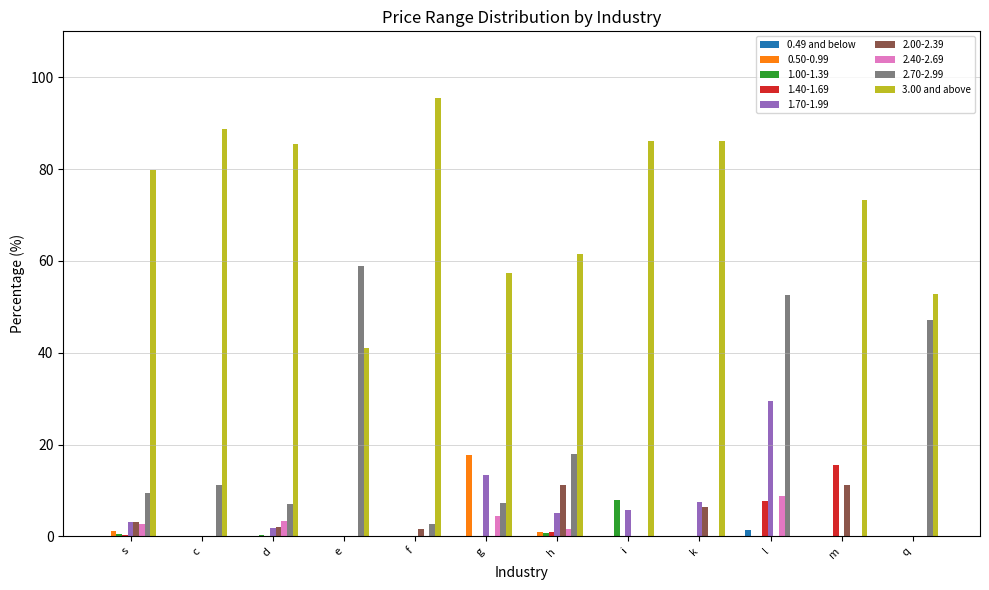

Between k and m, which series saw the biggest shift?

1.40-1.69